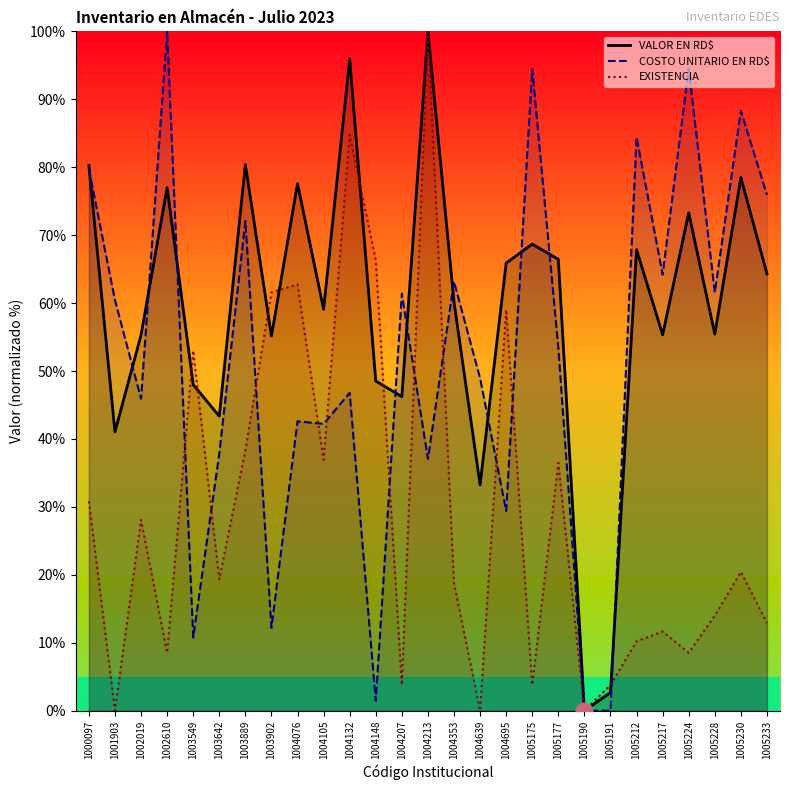

Which has a higher value, 1005190 or 1000097?

1000097